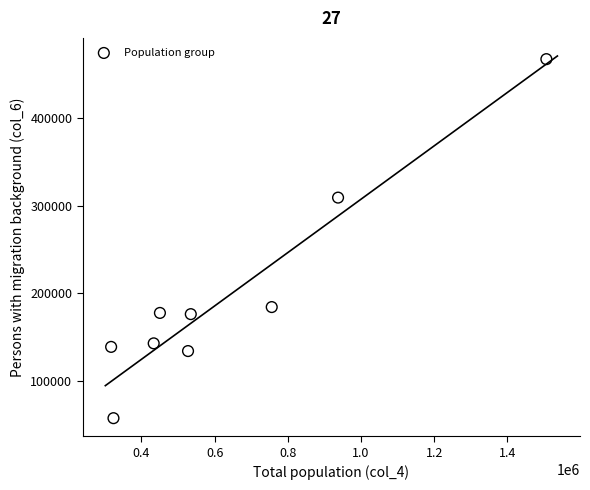

What Y value in the scatter plot is closest to 262366?

309093.7